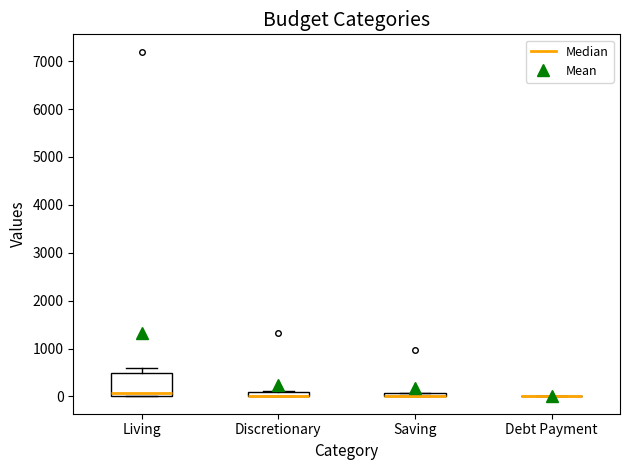

Comparing the boxes themselves (not the whiskers), which one is the tallest?

Living